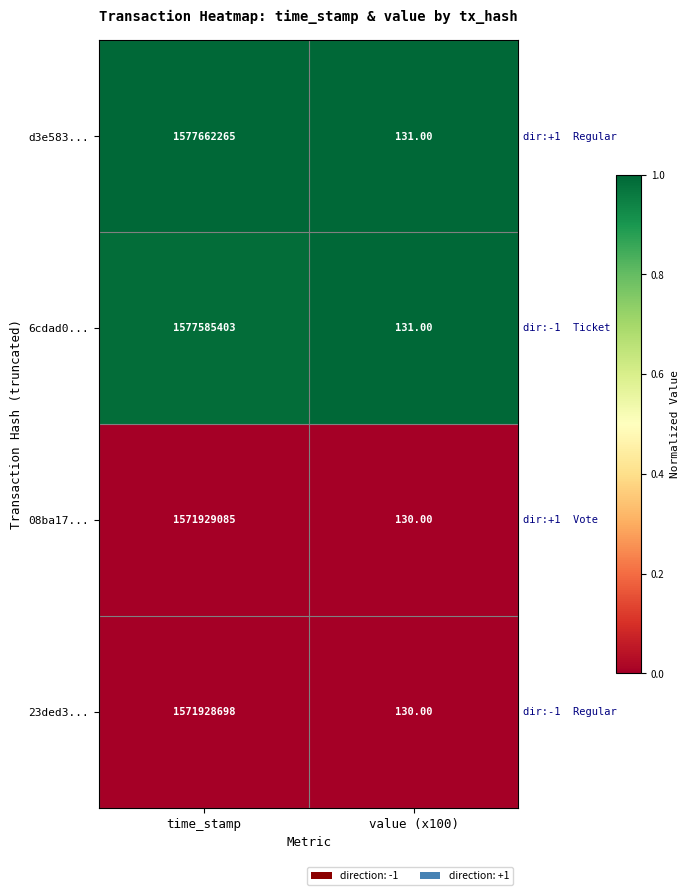

Is the value of 08ba17... at time_stamp greater than the value of d3e583... at value (x100)?

Yes